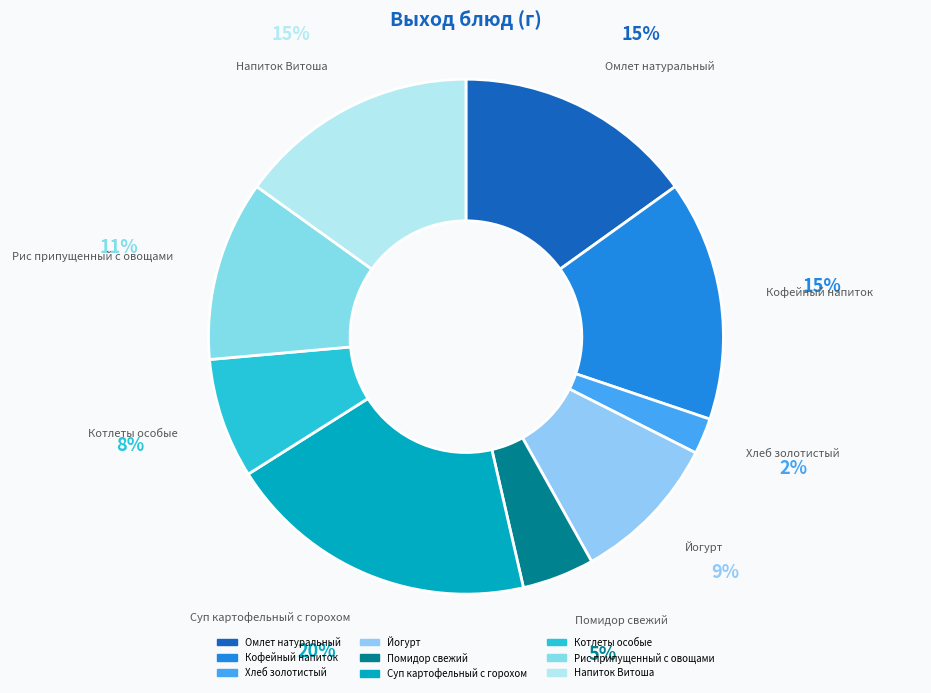

Combined, do Кофейный напиток and Котлеты особые account for over 50%?

No